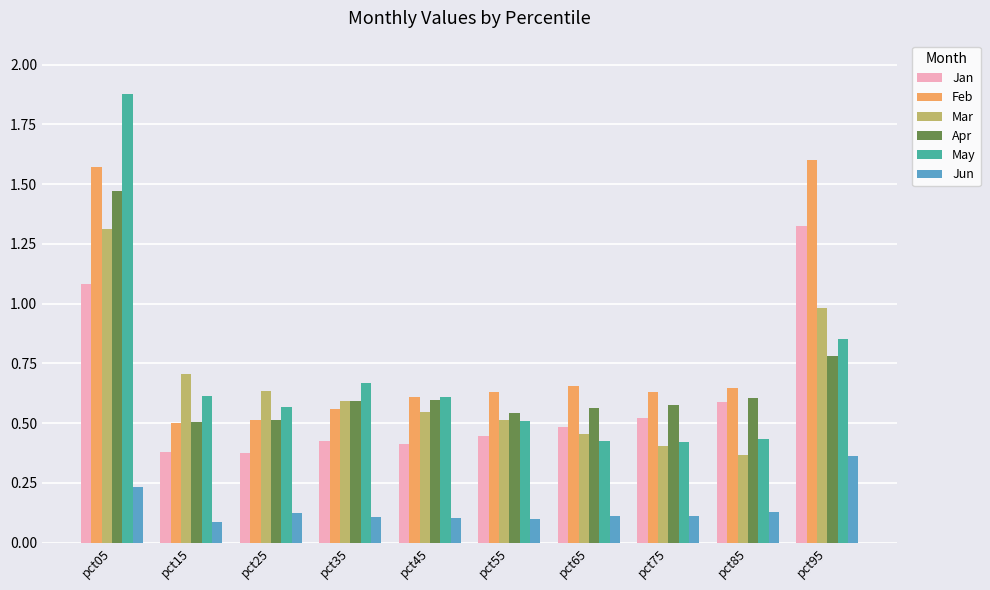

True or false: Jan has a value of 0.4 at pct35.

True